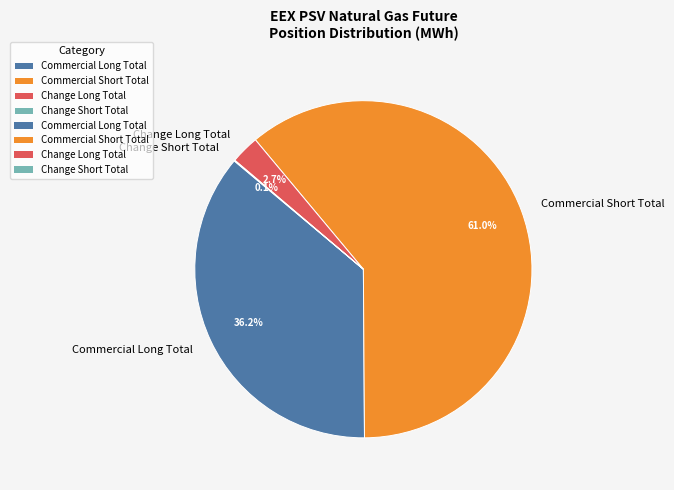

Does any single category account for the majority?

Yes